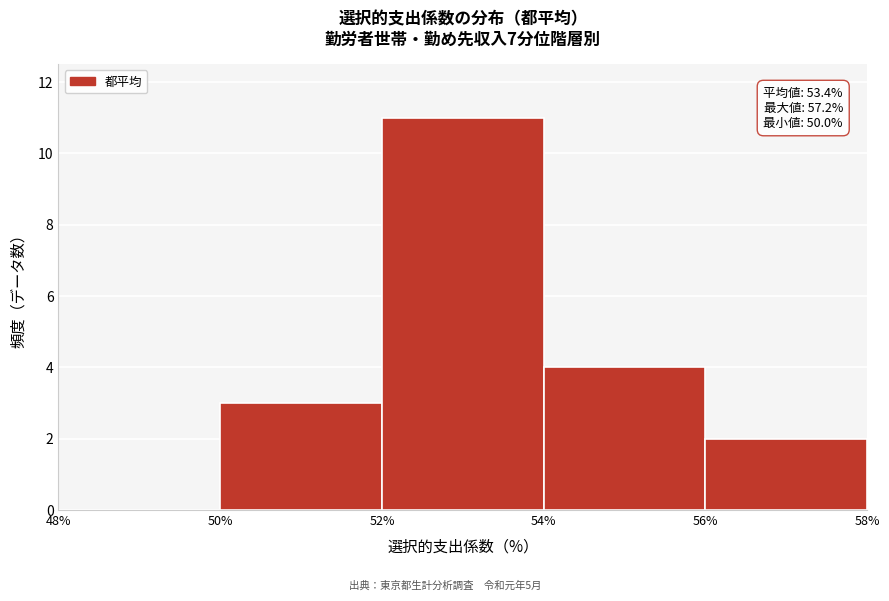

Over which range of the x-axis is the bar tallest?

52% to 54%